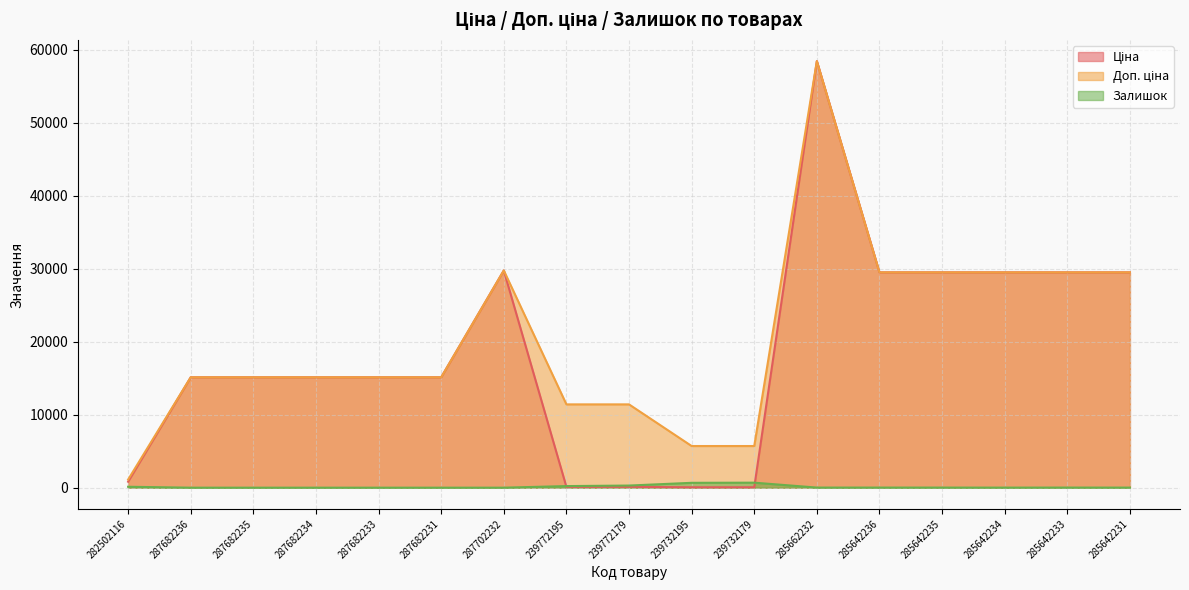

Does the chart have visible grid lines?

Yes